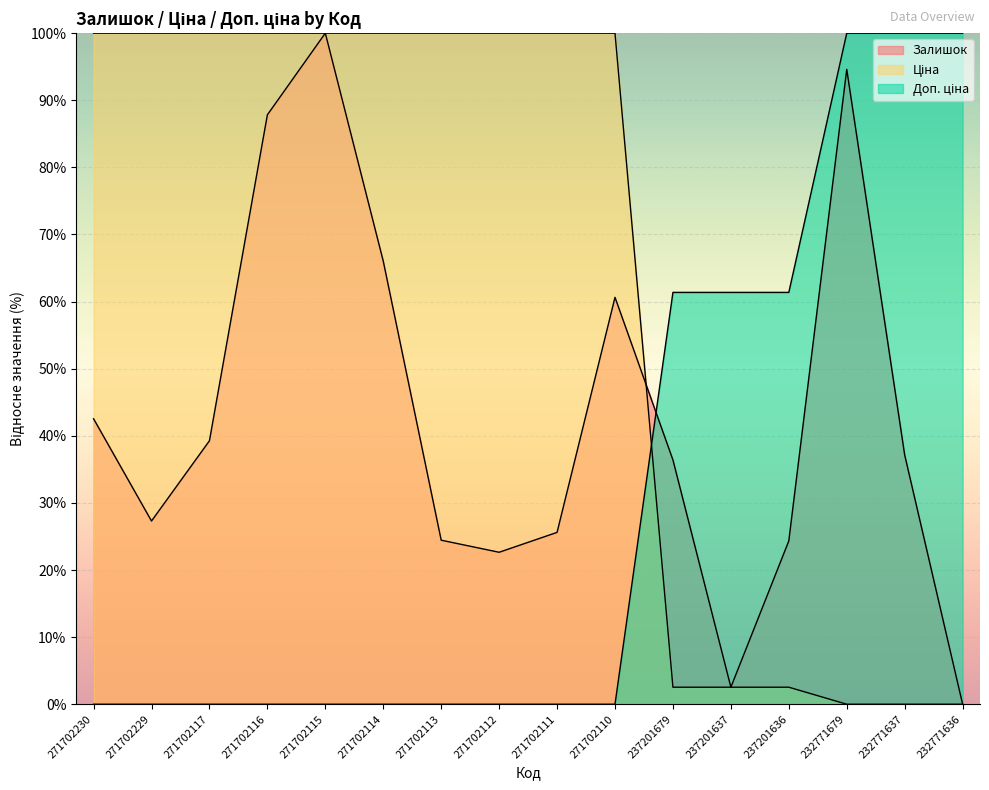

What value does the Залишок series have at 271702230?

42.5